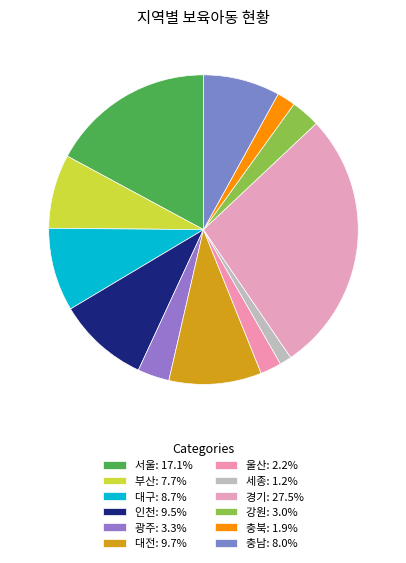

What portion of the pie excludes 경기?

72.5%